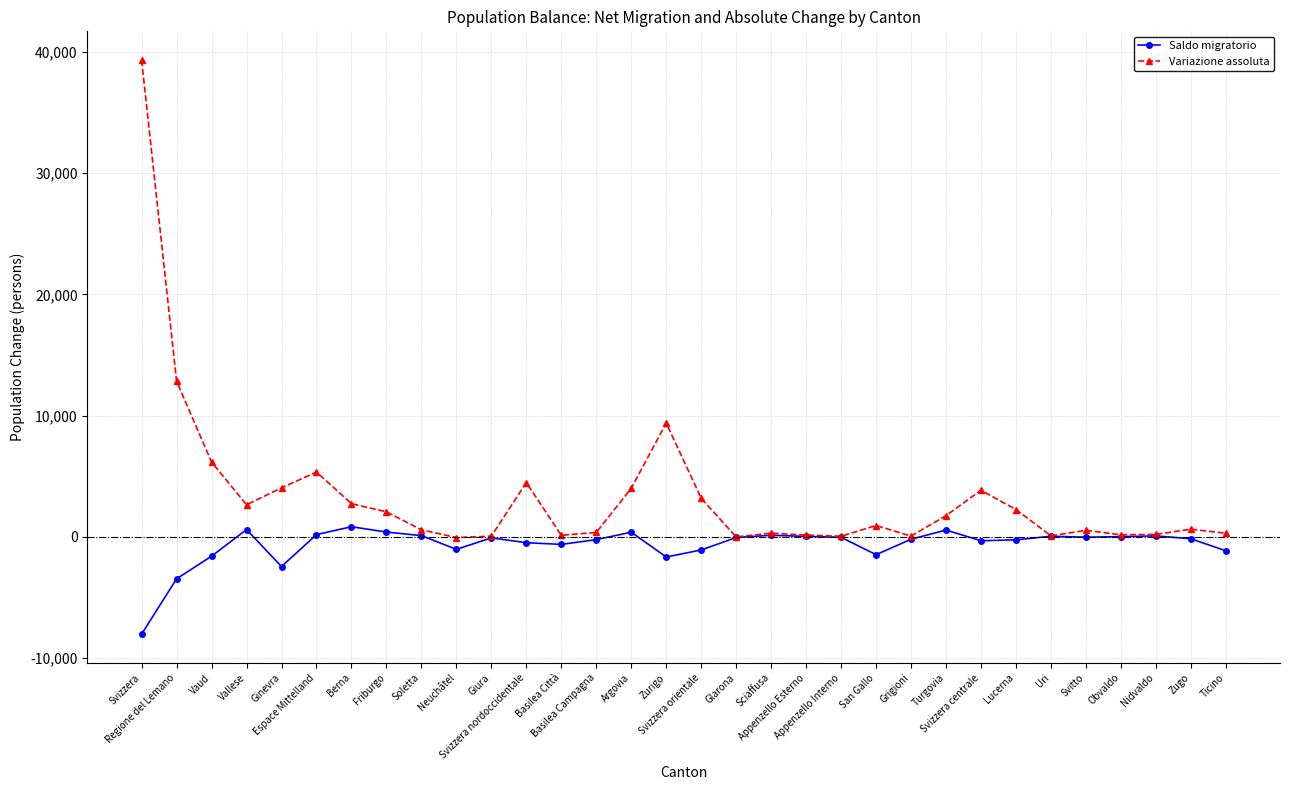

What value does the Variazione assoluta series have at Svizzera, to the nearest 10?

39330